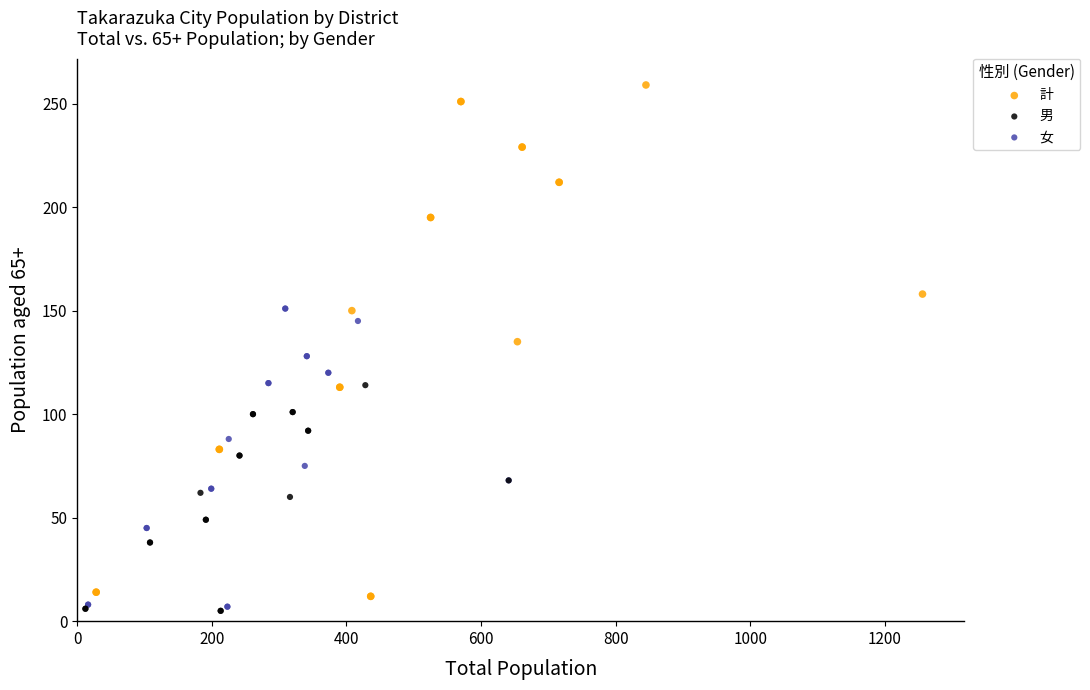

Which series contains the highest Y value?

計